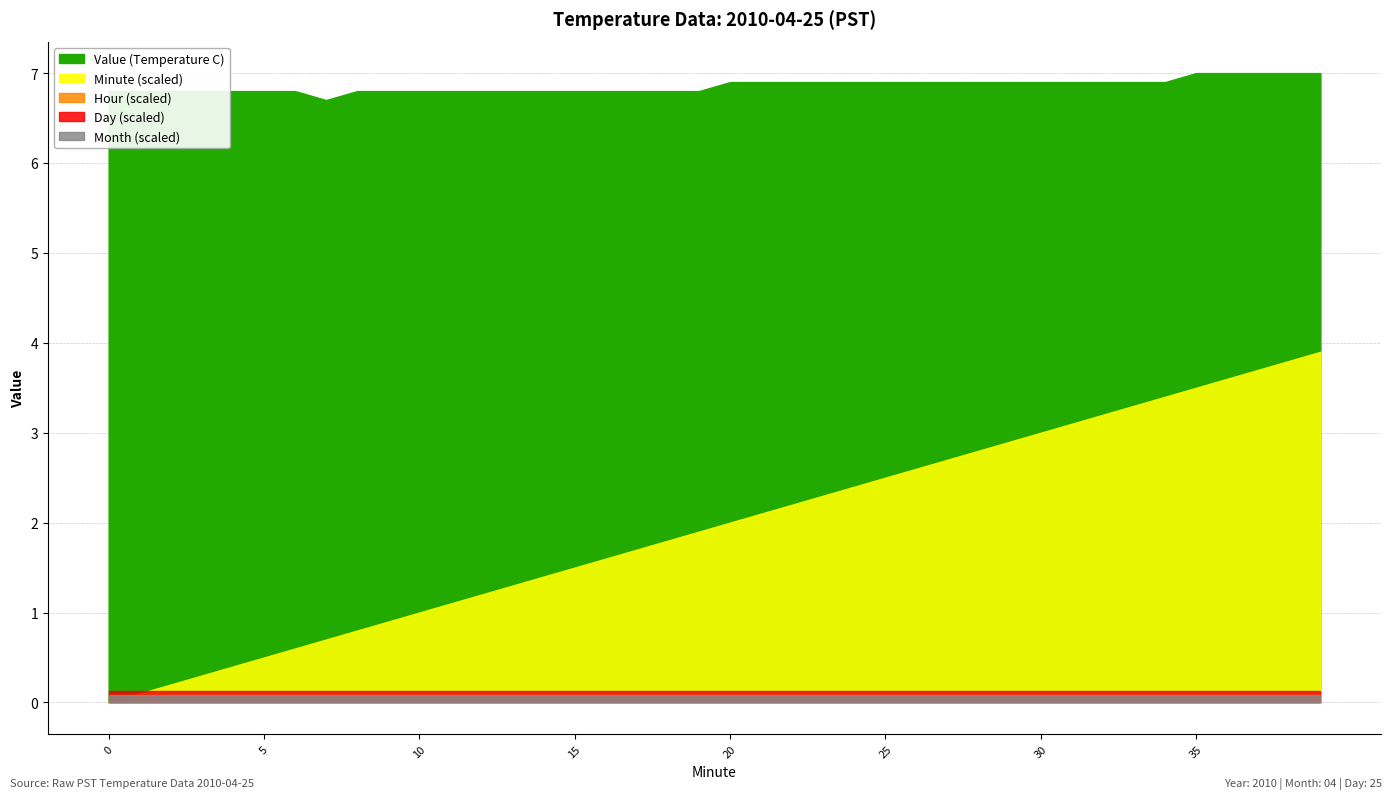

List the labels in order of Day value, largest first.

0, 1, 2, 3, 4, 5, 6, 7, 8, 9, 10, 11, 12, 13, 14, 15, 16, 17, 18, 19, 20, 21, 22, 23, 24, 25, 26, 27, 28, 29, 30, 31, 32, 33, 34, 35, 36, 37, 38, 39